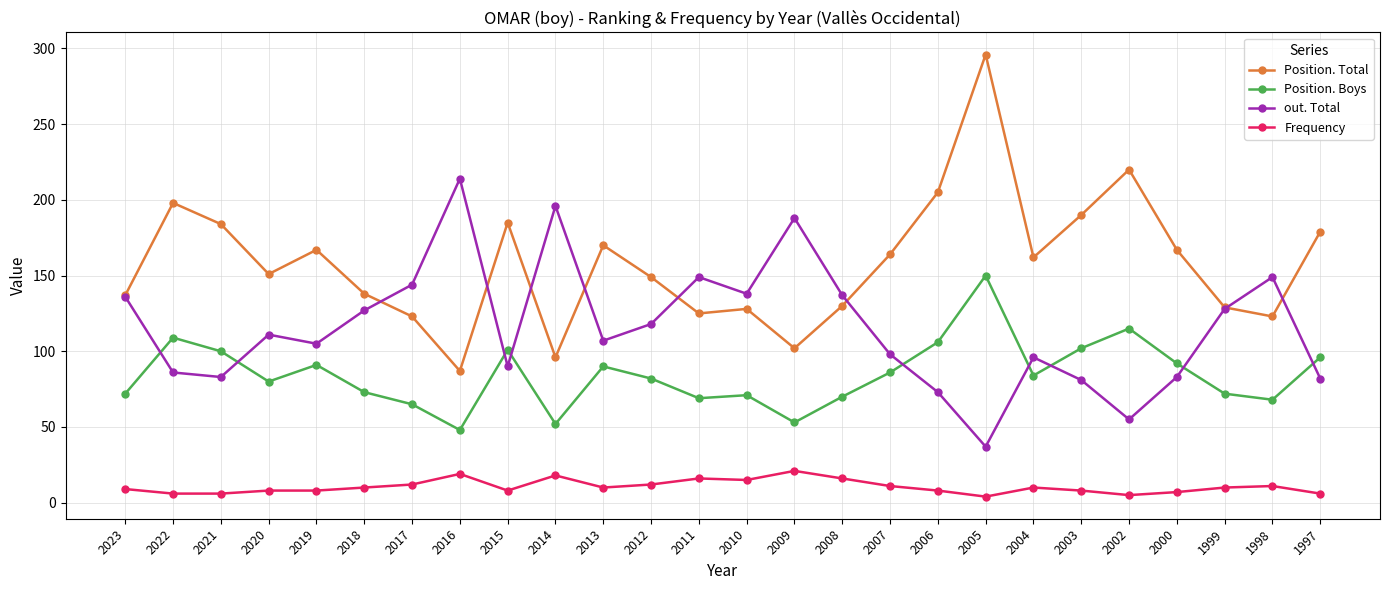

Which series has the largest range (max minus min)?

Position. Total